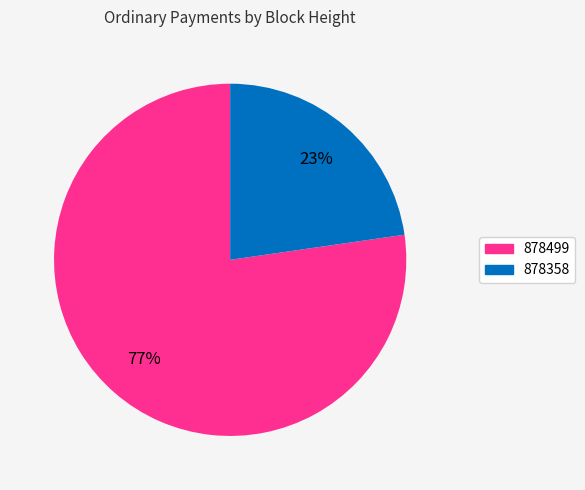

Rank the categories by value from highest to lowest.

878499, 878358